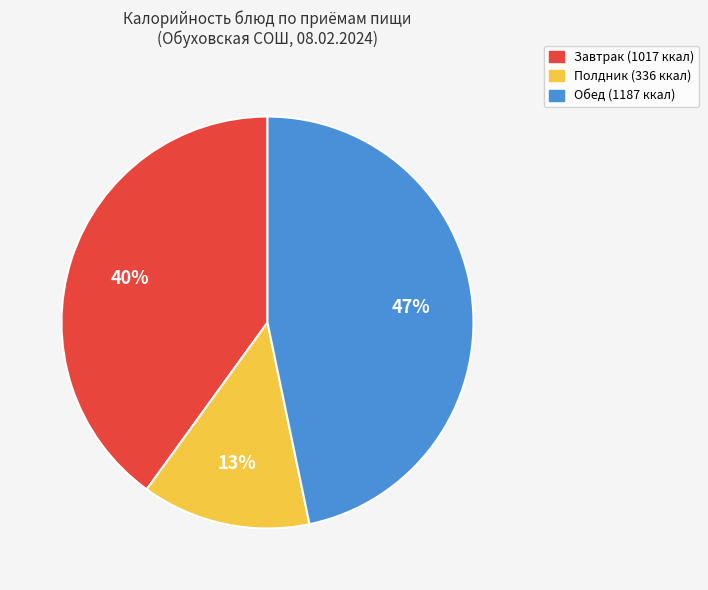

To the nearest percent, what is the average slice percentage?

33%